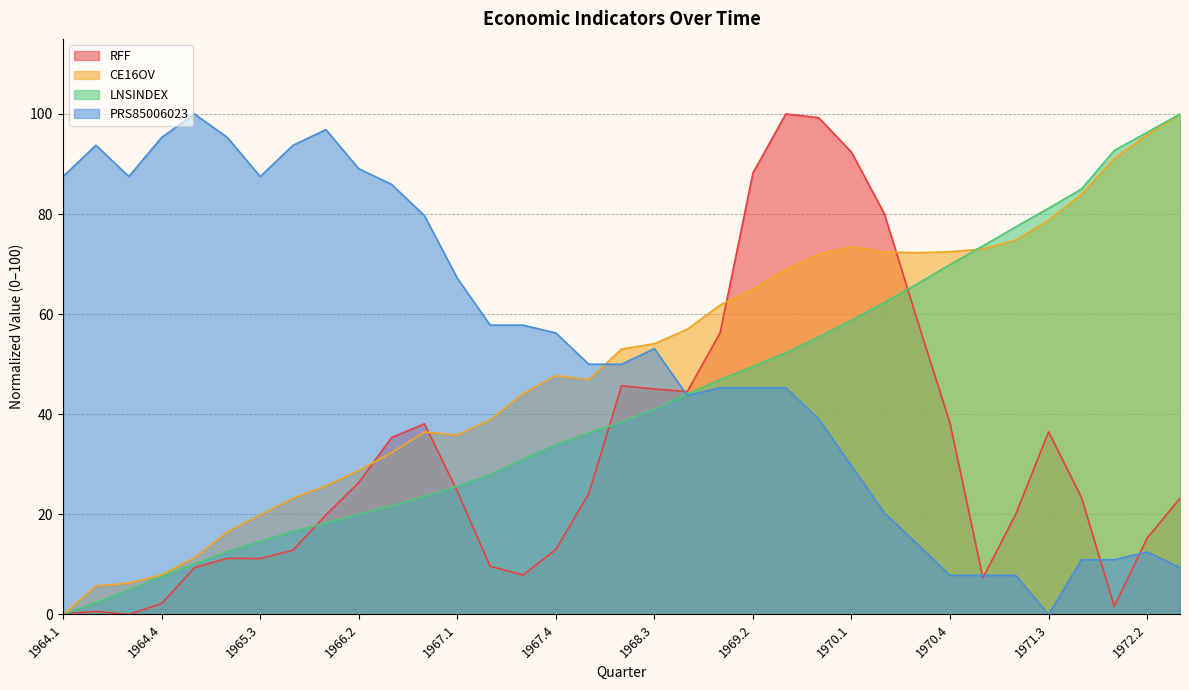

How many data points in LNSINDEX are above 38?

18